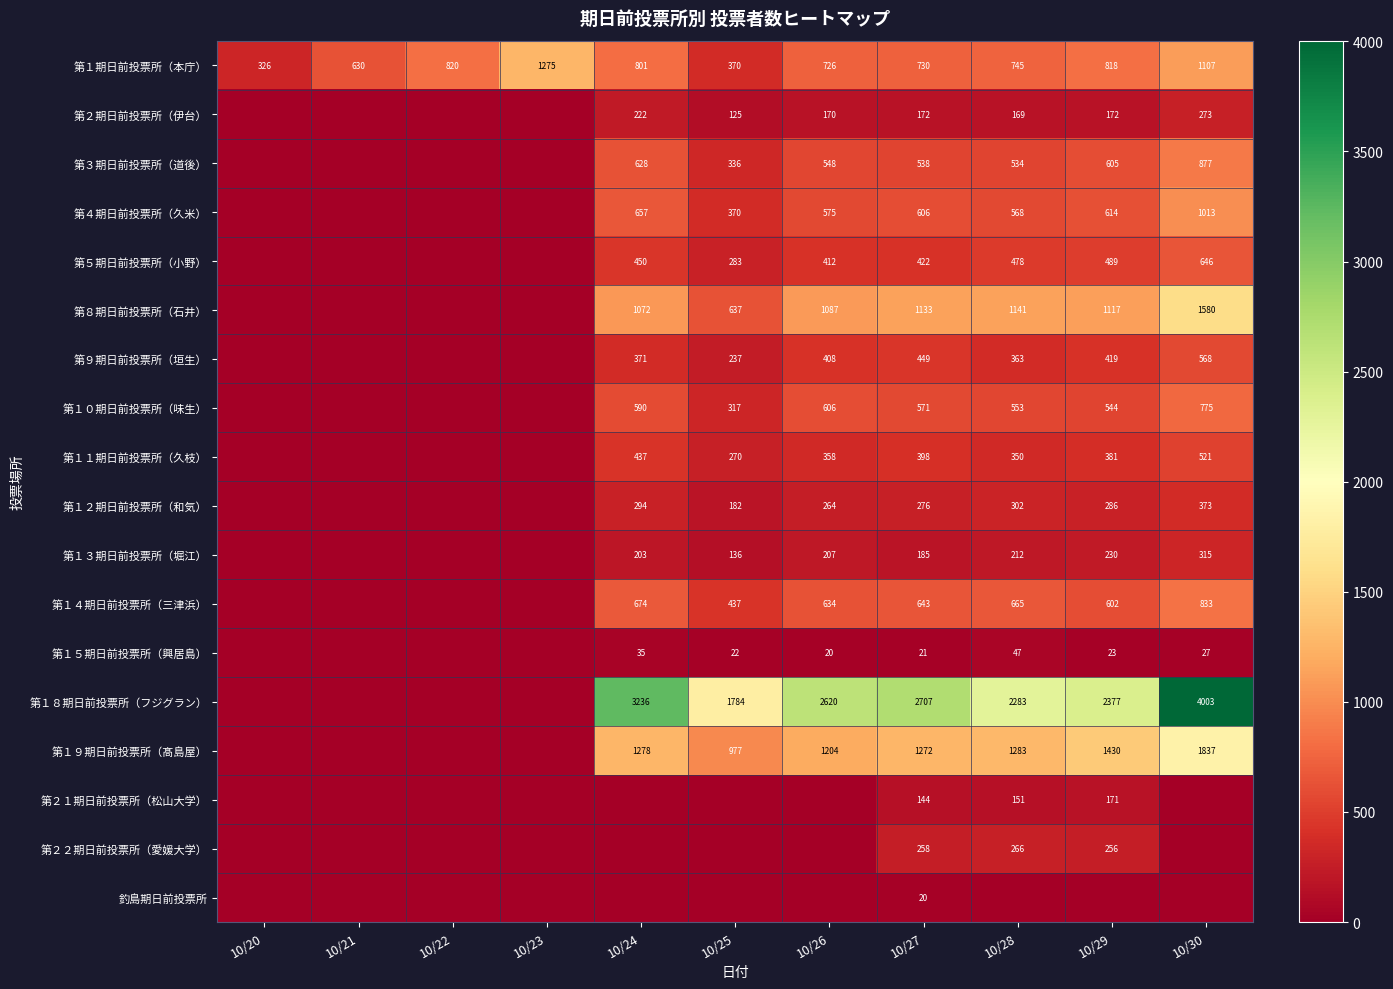

The value of 第４期日前投票所（久米） at 10/24 is 657. True or false?

True